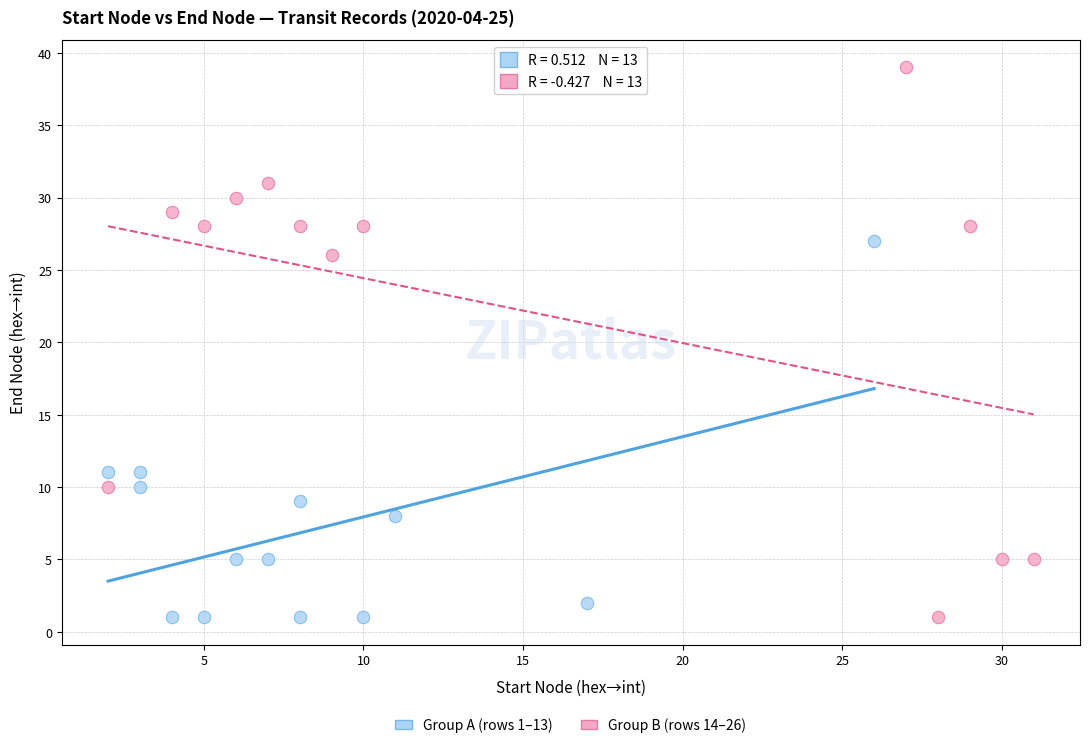

Which series has the widest spread of Y values?

Group B (rows 14–26)